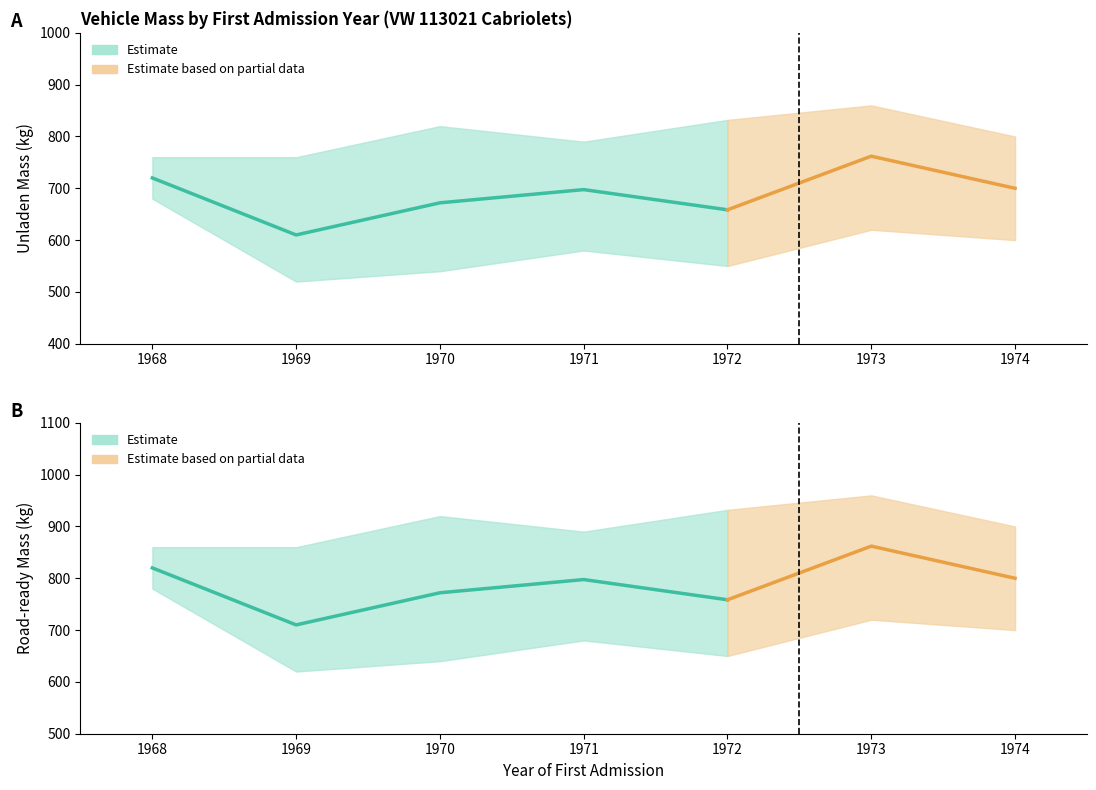

How many interior local valleys does the massa_ledig_voertuig_lower series have?

2